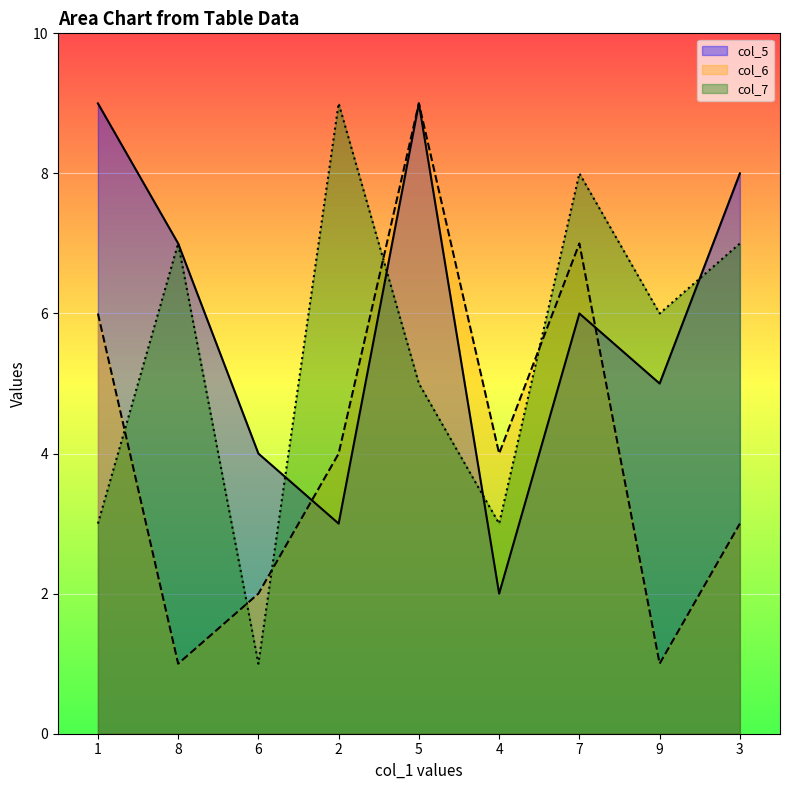

How many intersections are there between col_7 and col_5?

4